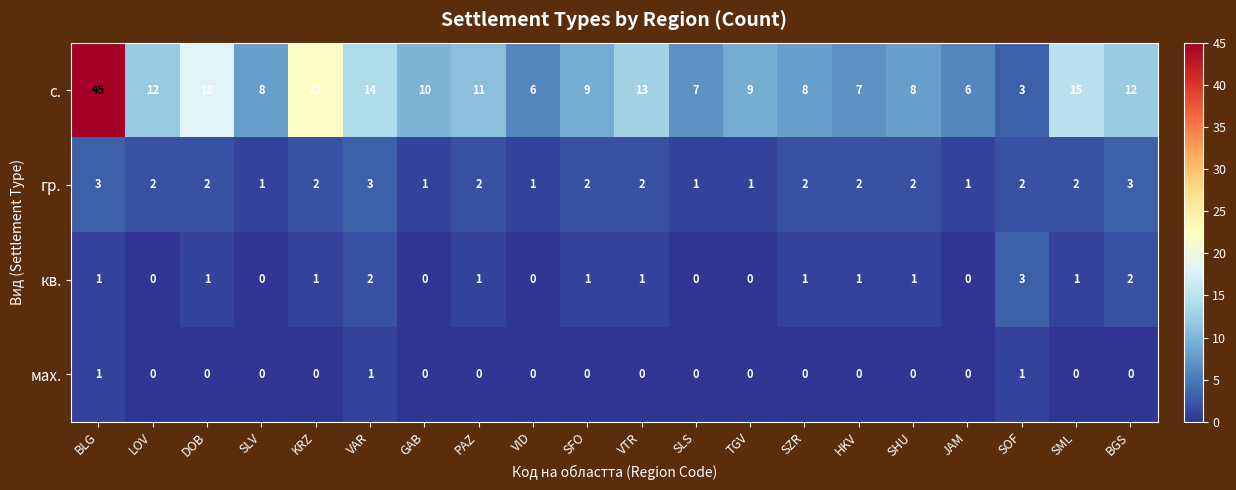

Count the кв. values in the range 0 to 1.

17